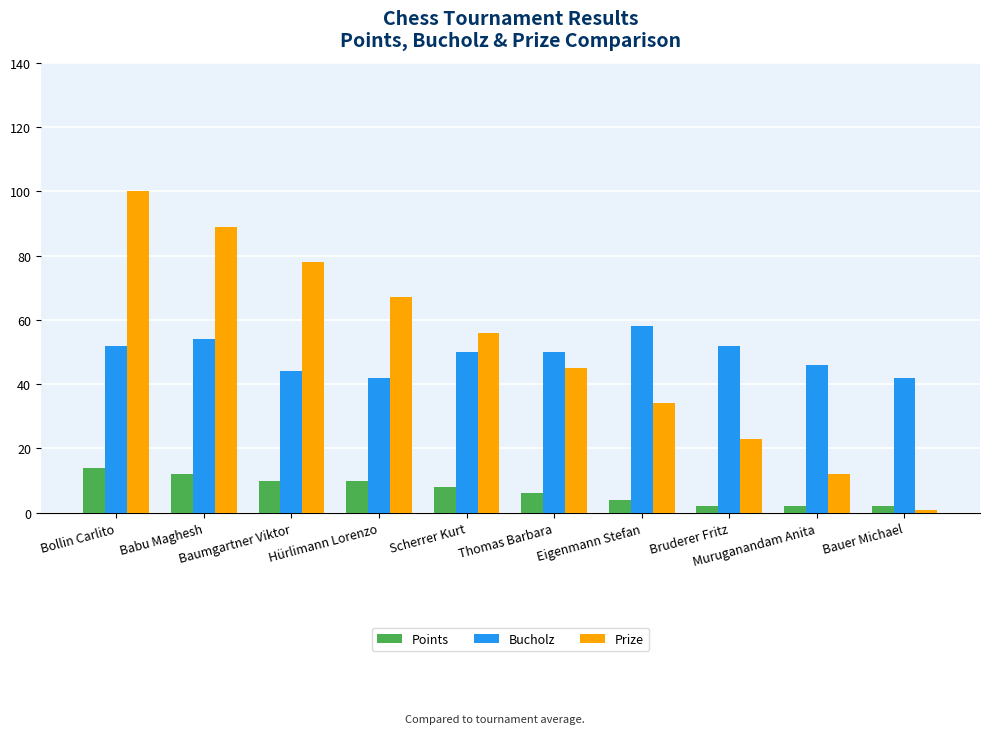

Reading right to left, transcribe all the data shown in this chart.

Points: 2	2	2	4	6	8	10	10	12	14
Bucholz: 42	46	52	58	50	50	42	44	54	52
Prize: 1	12	23	34	45	56	67	78	89	100